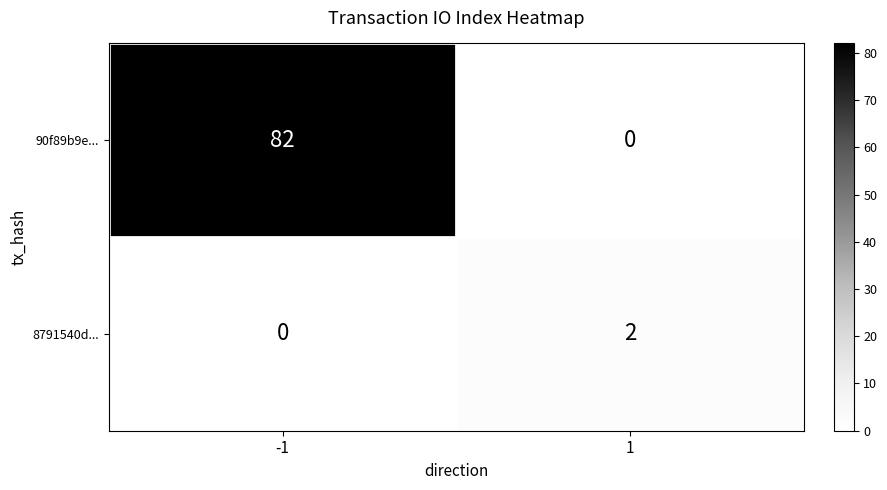

What is the greatest value displayed?

82